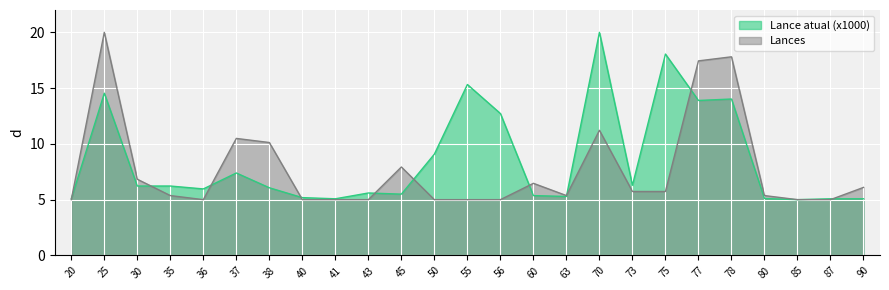

True or false: Lance atual (x1000) and Lances intersect in this chart.

True